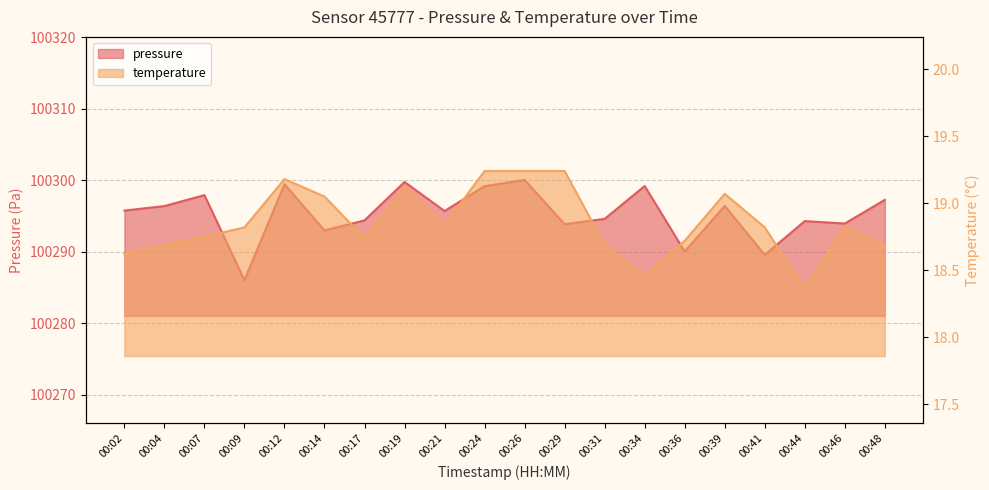

What is the maximum value shown in the chart?

100300.0